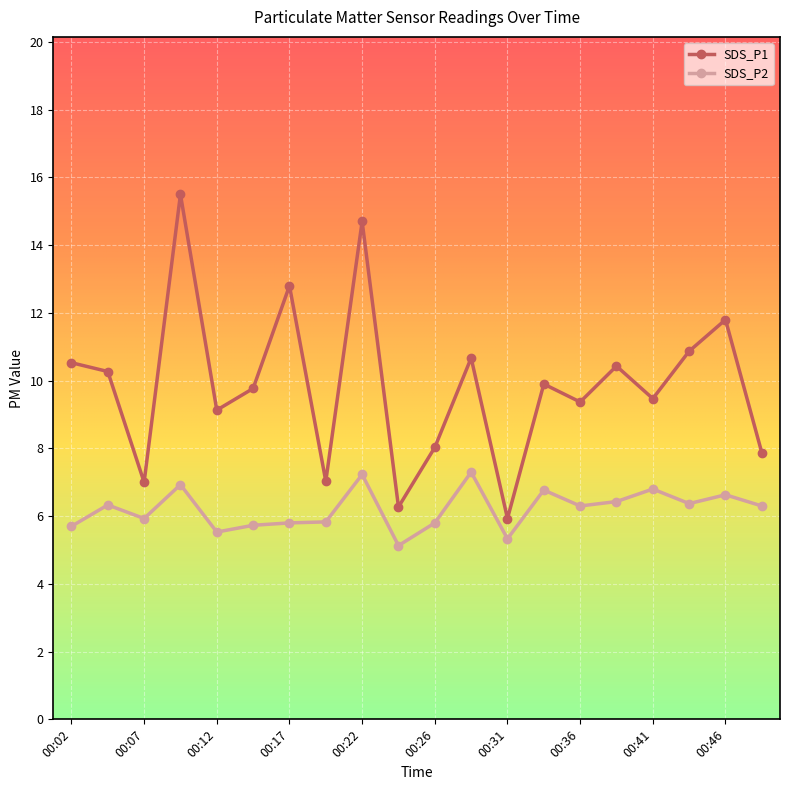

What is the highest value of the SDS_P1 series?

15.5